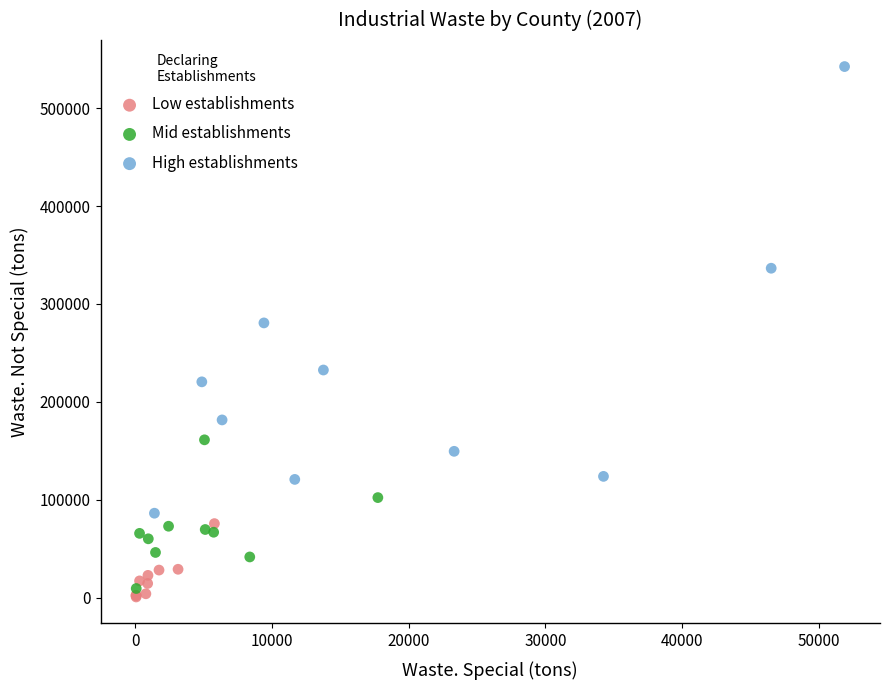

Which series reaches the maximum Y coordinate?

High establishments